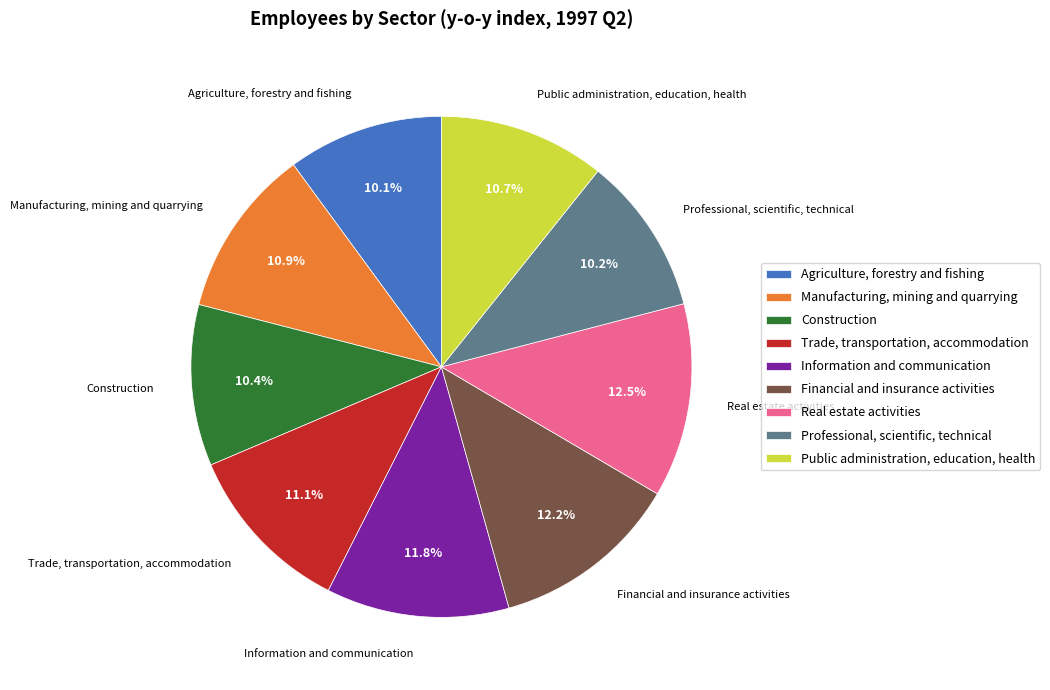

Which has a higher value, Construction or Manufacturing, mining and quarrying?

Manufacturing, mining and quarrying